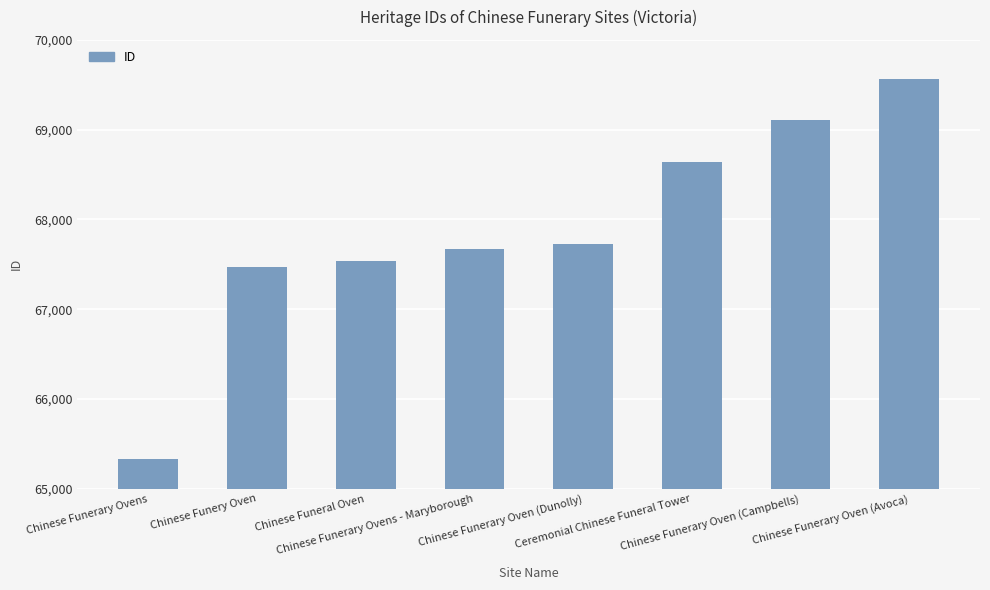

How many bars are there in total?

8